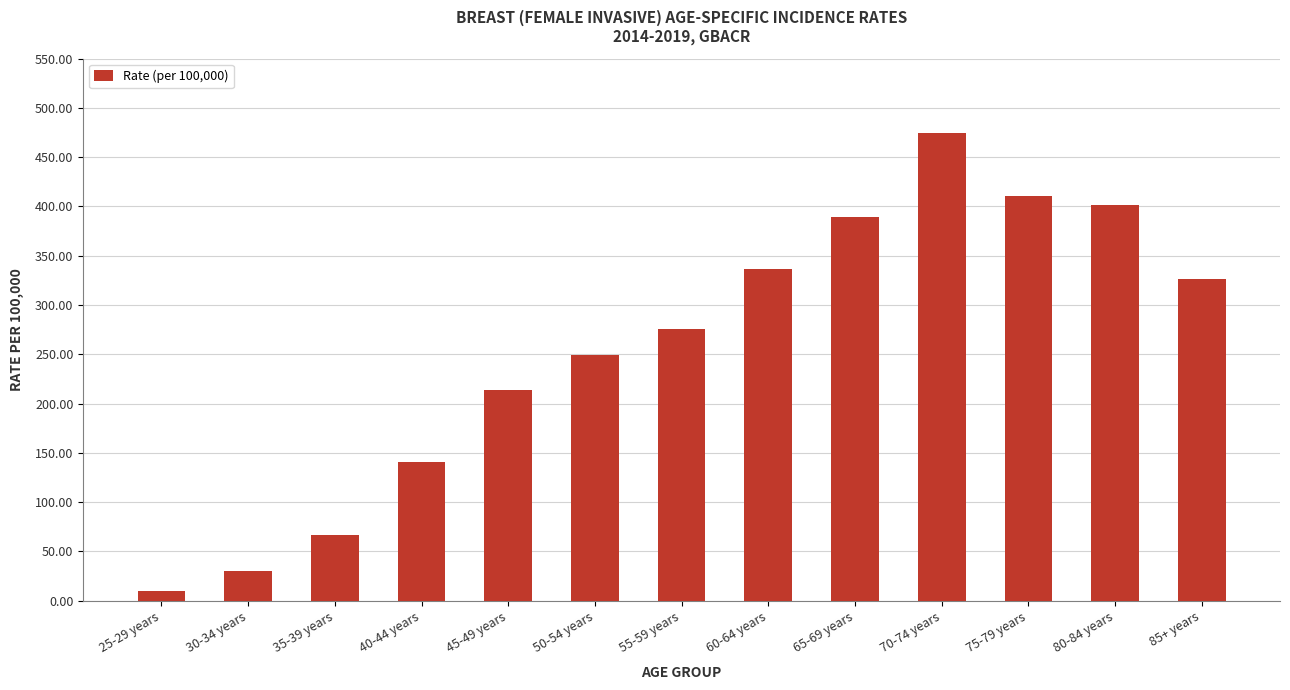

What is the label of the 9th bar from the right?

45-49 years